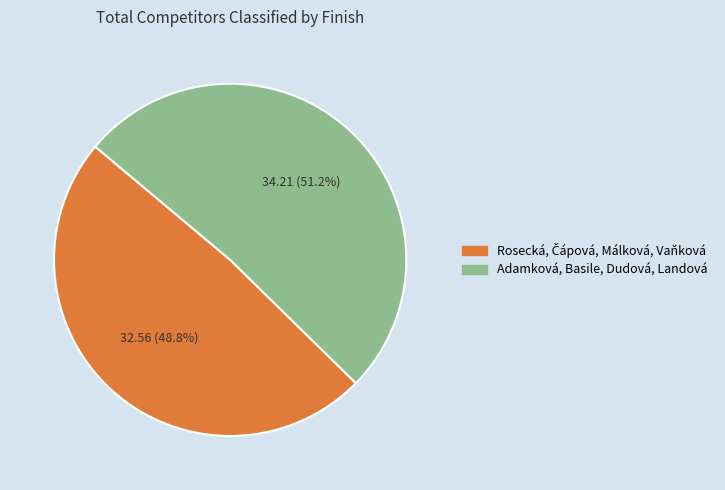

Which slice is the largest?

Adamková, Basile, Dudová, Landová